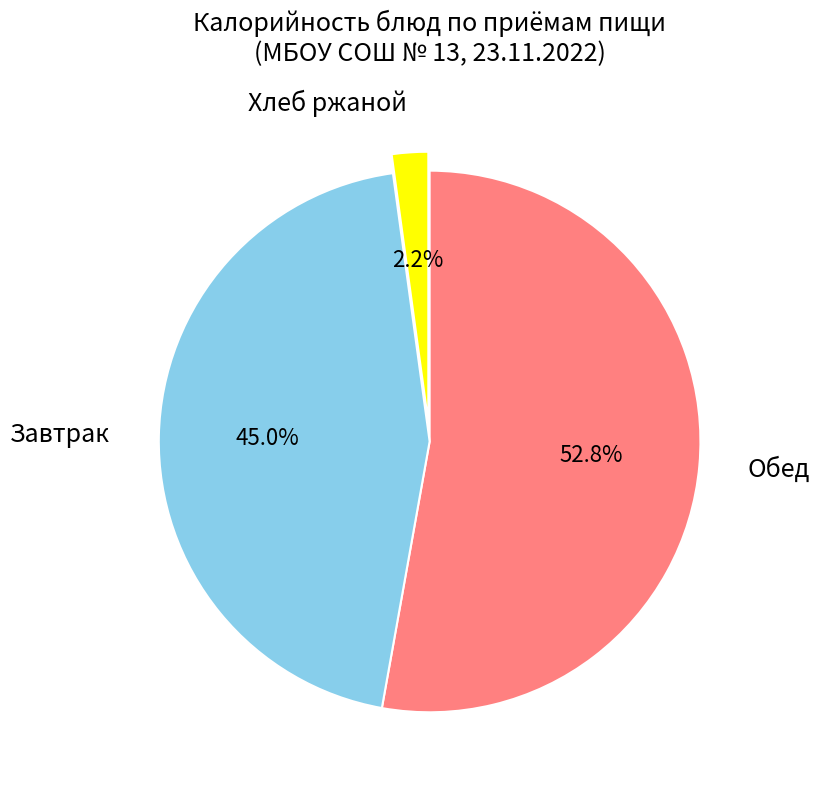

Rank the categories by value from highest to lowest.

Обед, Завтрак, Хлеб ржаной